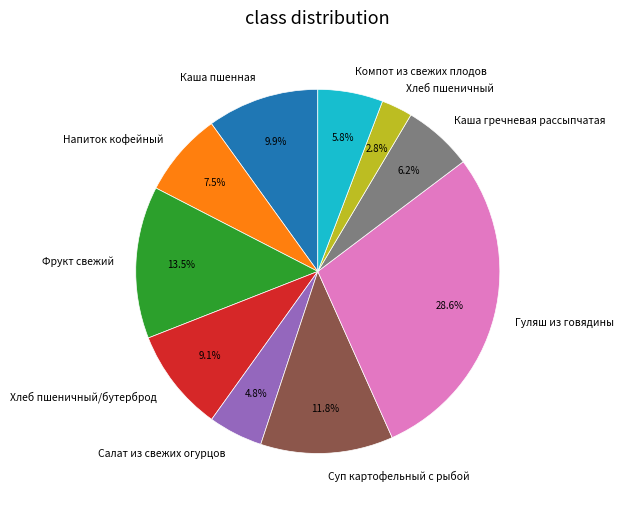

What percentage do Напиток кофейный and Фрукт свежий together represent?

21.0%